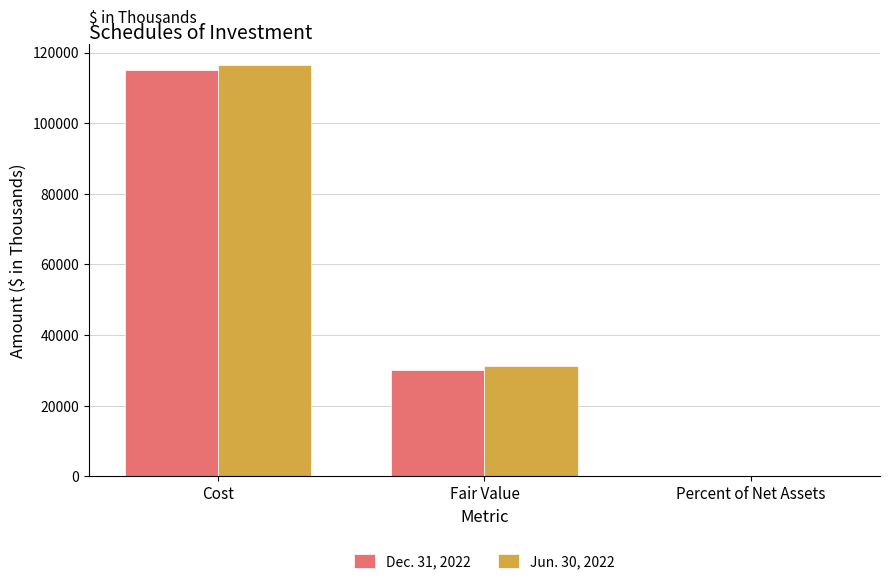

At which category is the sum across all series the highest?

Cost